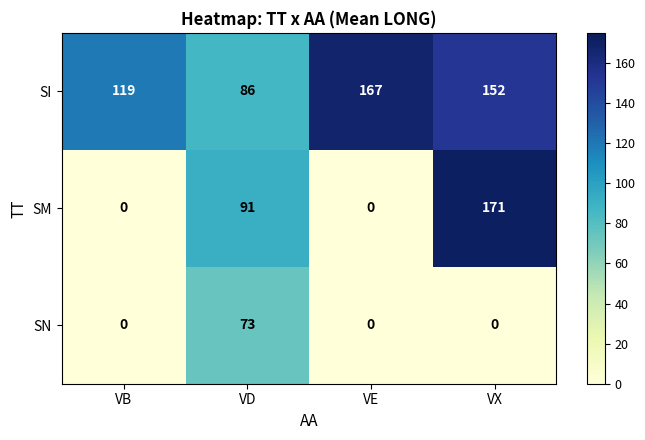

List the series in order of their peak value, lowest first.

SN, SI, SM